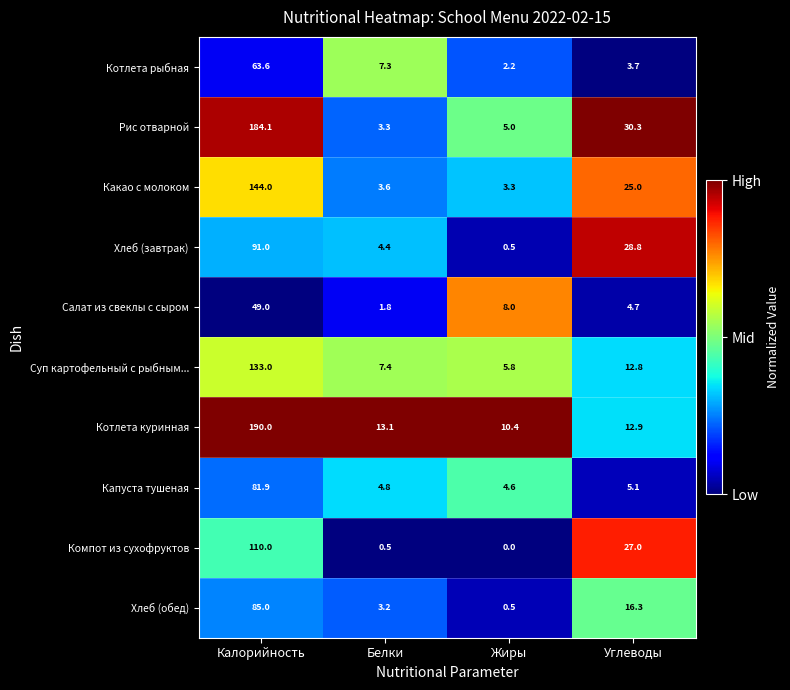

Which series has the largest total across all categories?

Котлета куринная